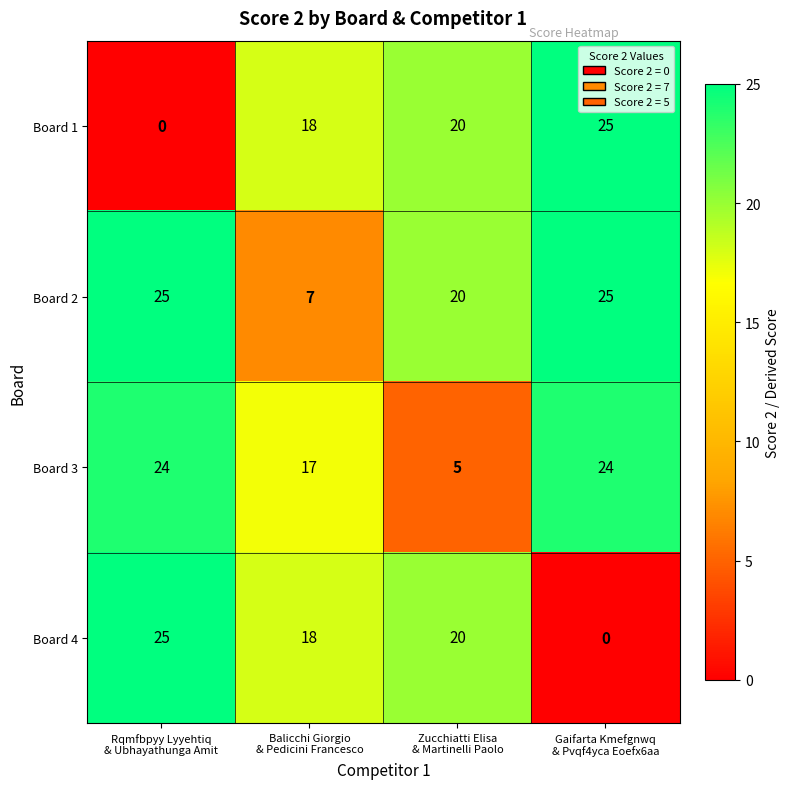

What is the maximum value for Board 4?

25